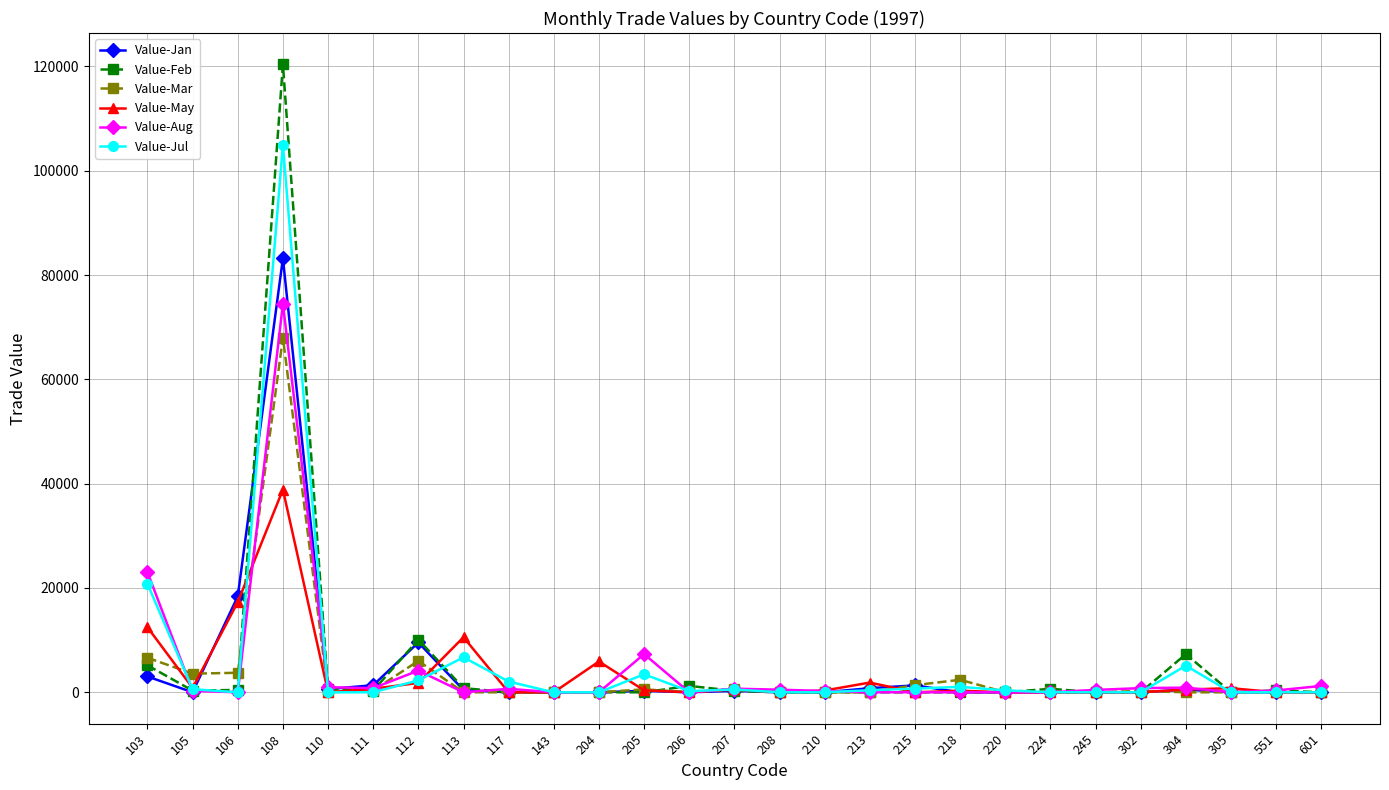

The value of Value-Jul at 204 is -45117. True or false?

False